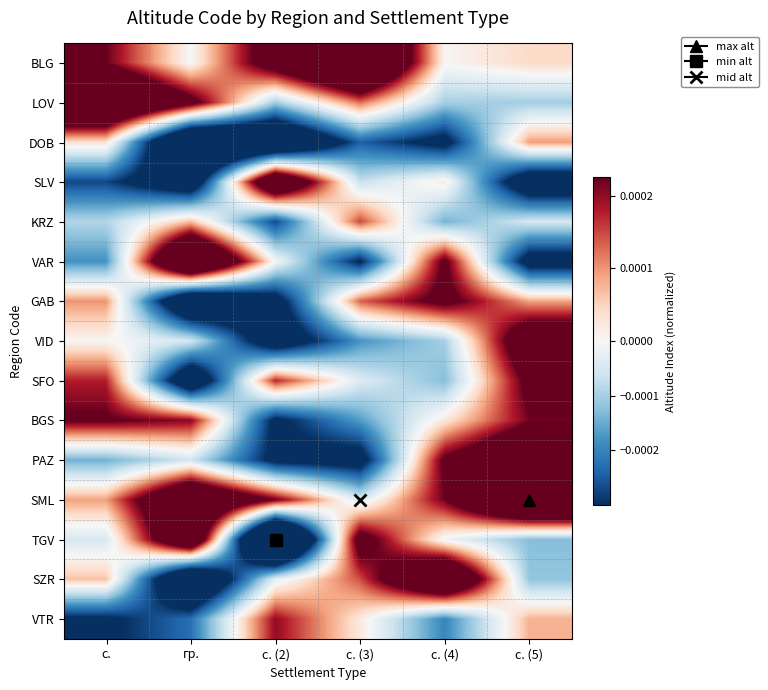

Which series has the largest range (max minus min)?

TGV